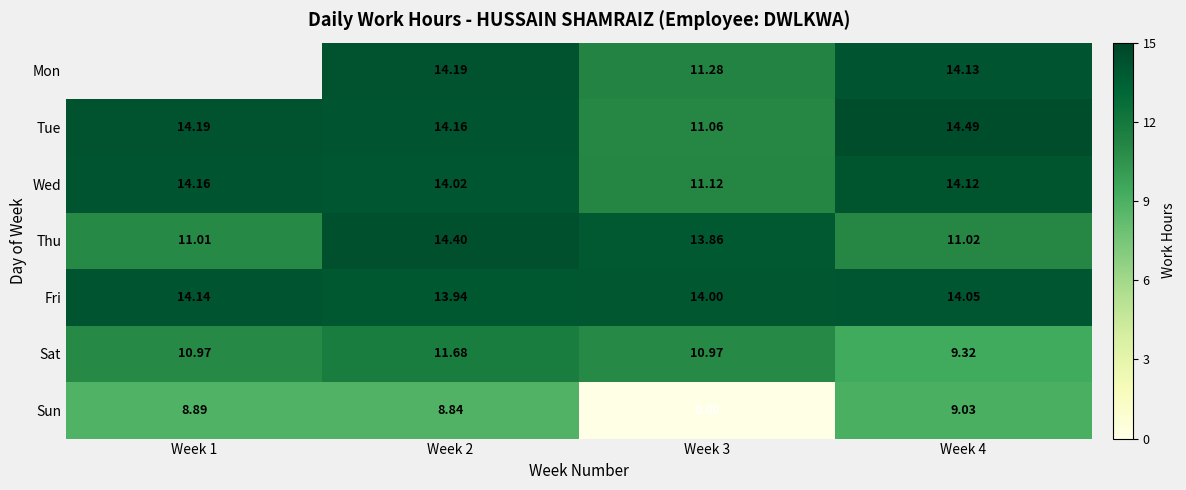

At Week 4, list the series in order from largest to smallest.

Tue, Mon, Wed, Fri, Thu, Sat, Sun